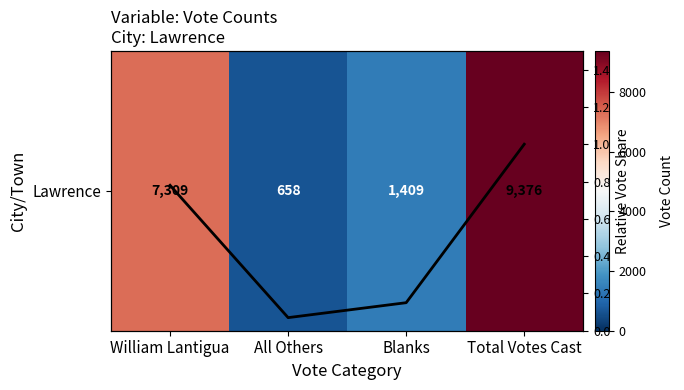

List the labels in order of value, smallest first.

All Others, Blanks, William Lantigua, Total Votes Cast